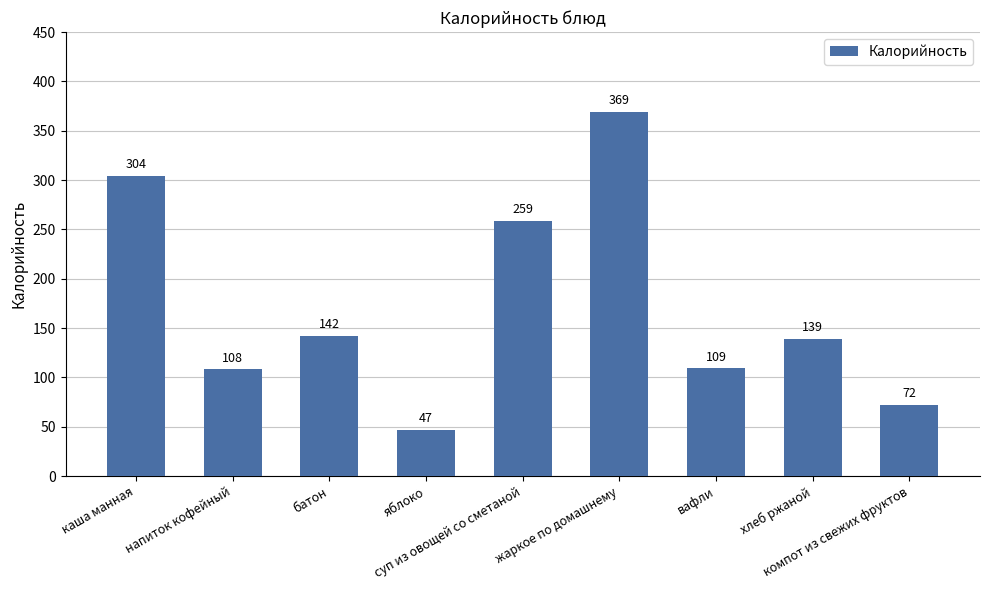

Between хлеб ржаной and жаркое по домашнему, which is larger?

жаркое по домашнему